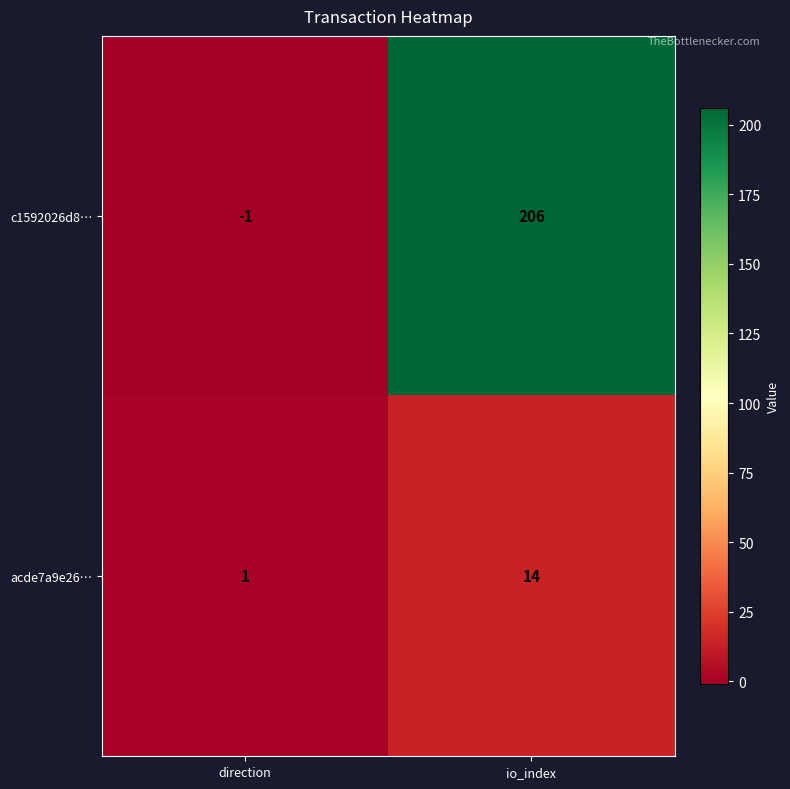

Is it true that acde7a9e26… equals 1 at direction?

True